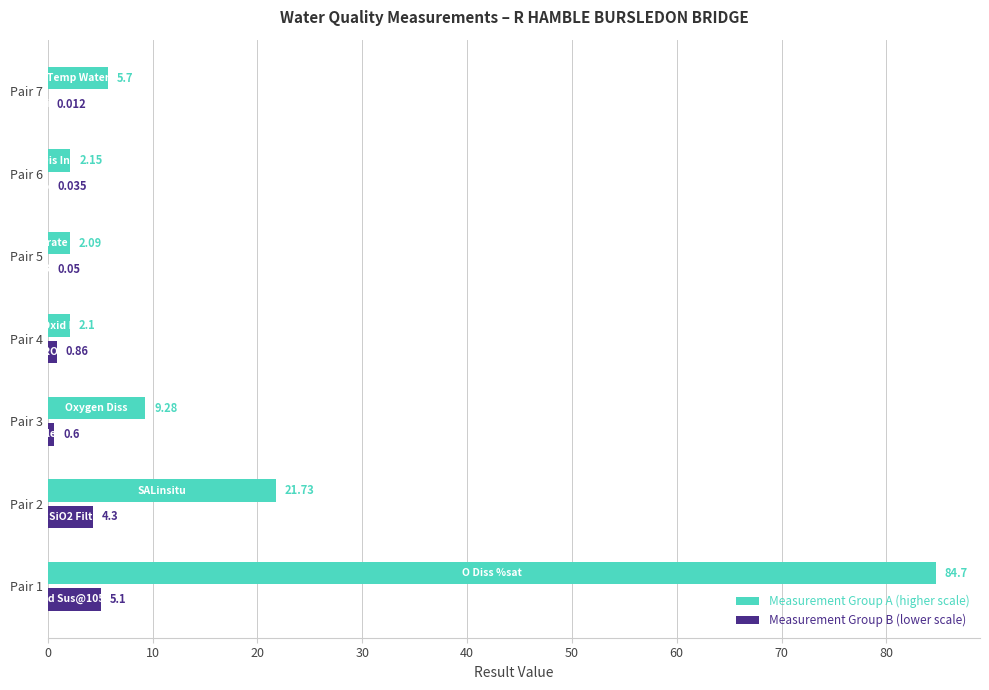

Is the value of Measurement Group B (lower scale) at Pair 3 greater than the value of Measurement Group A (higher scale) at Pair 4?

No